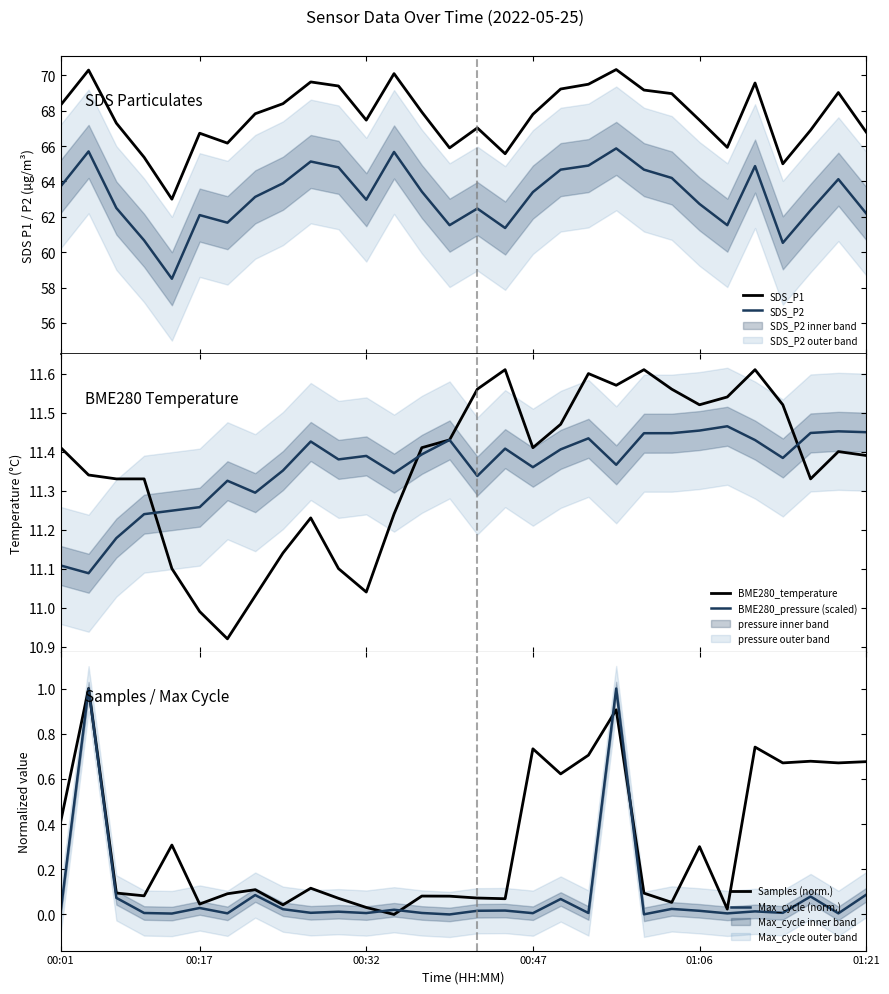

True or false: SDS_P2 and SDS_P1 intersect in this chart.

False